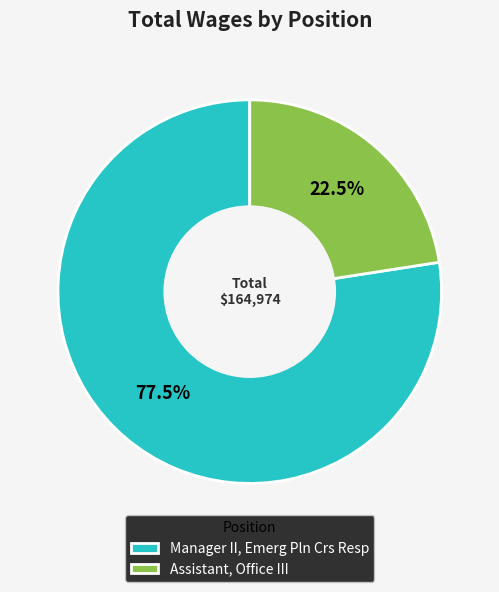

Count the number of slices in the pie.

2